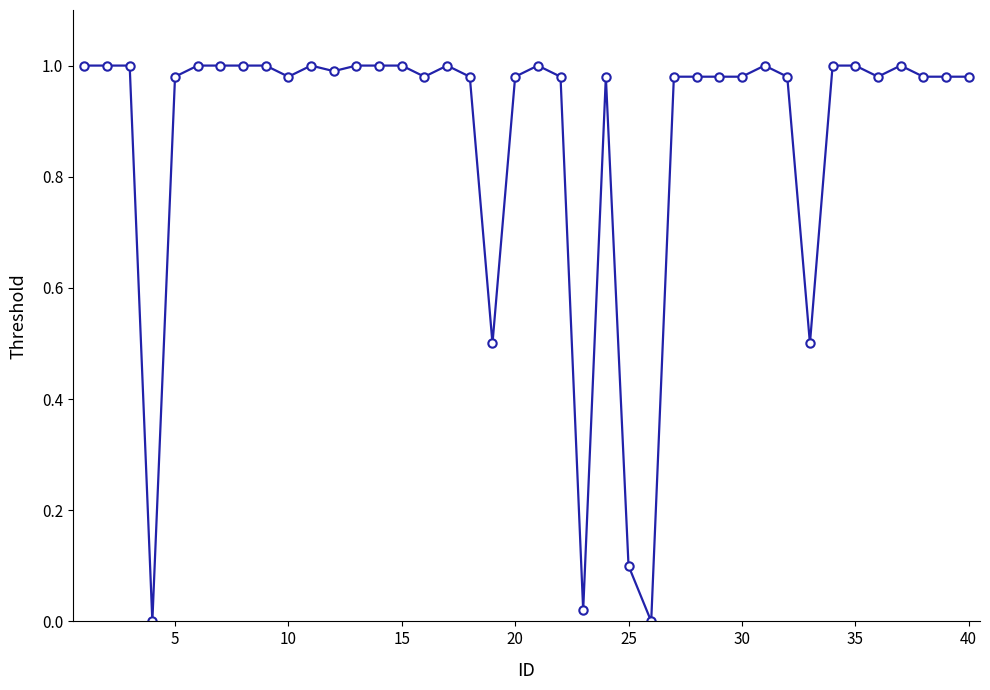

What is the sum of all values?

34.8